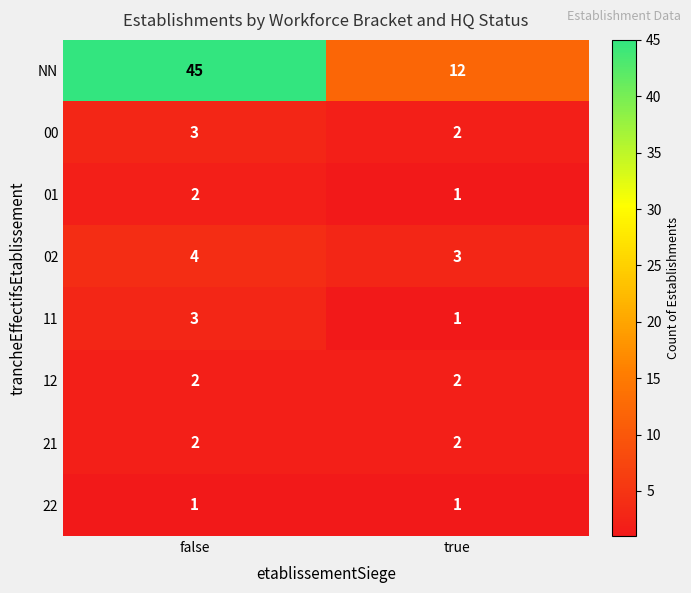

The value of 22 at false is 1. True or false?

True